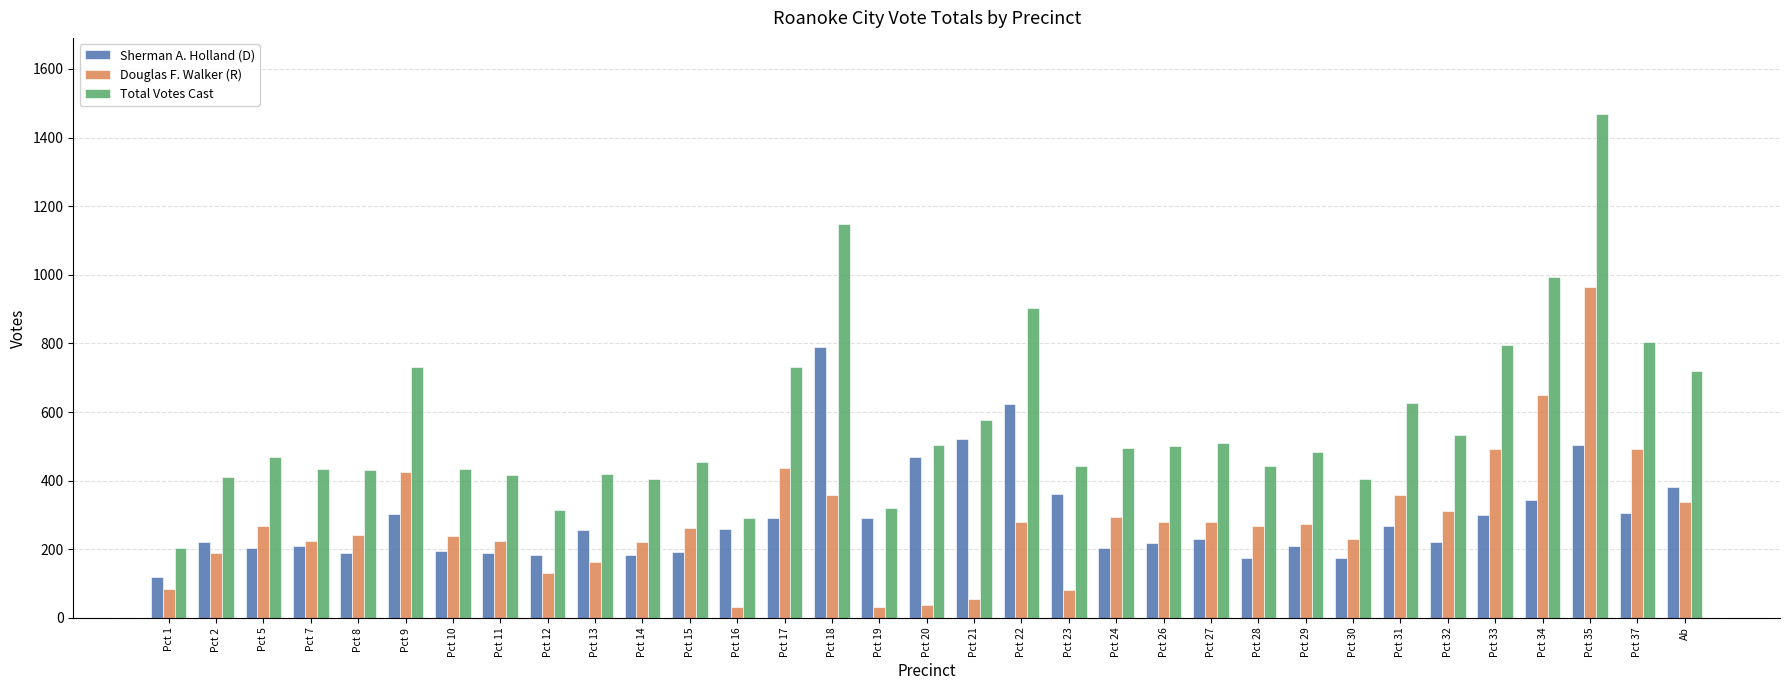

What is the label of the 15th bar from the left?

Pct 18